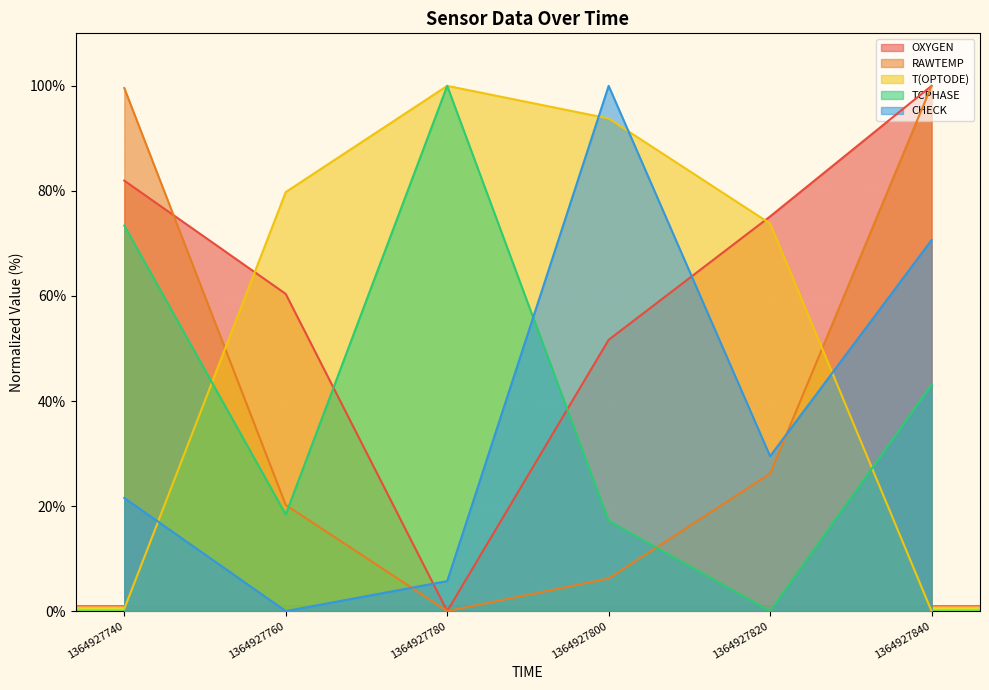

What is the difference between the maximum and minimum values in the TCPHASE series?

100.0